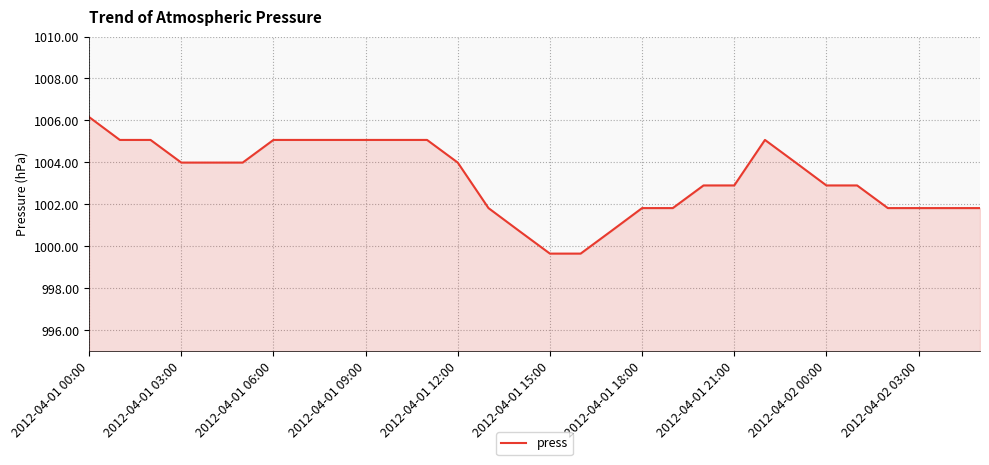

What is the difference between the maximum and minimum values?

6.5